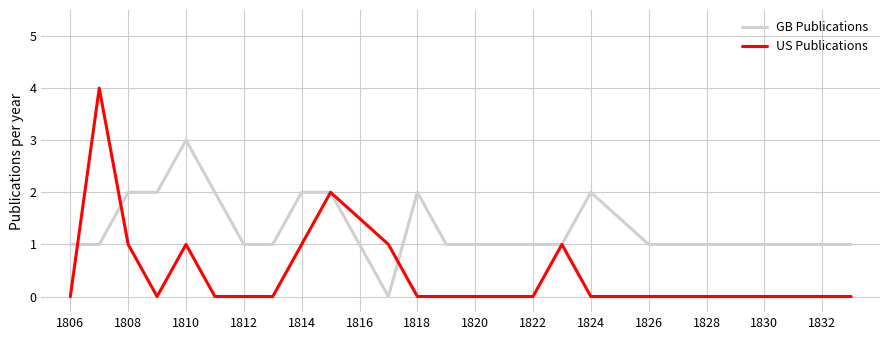

List the series in order of their overall mean, lowest first.

US Publications, GB Publications